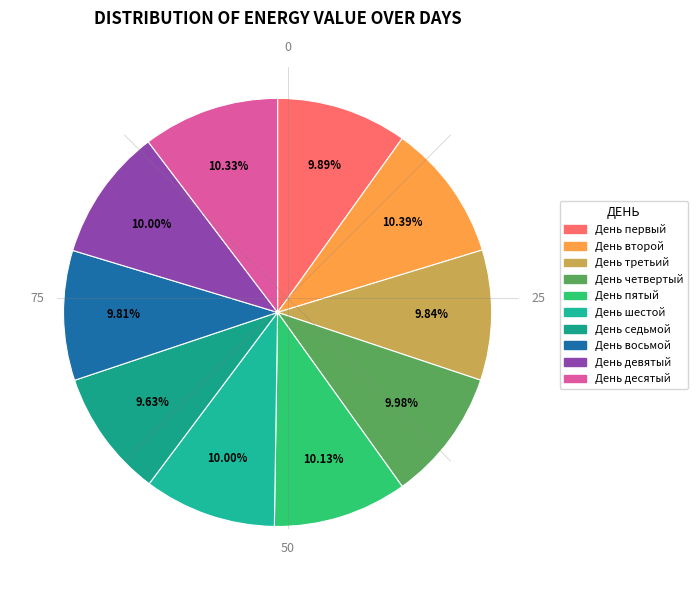

How many segments does this pie chart have?

10